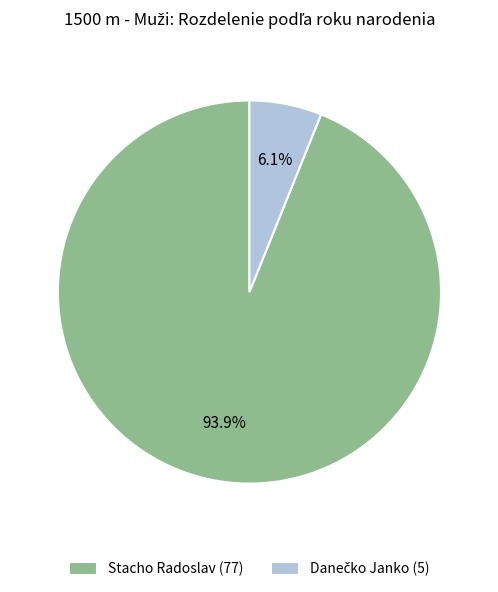

Does Stacho Radoslav account for over 50% of the chart?

Yes